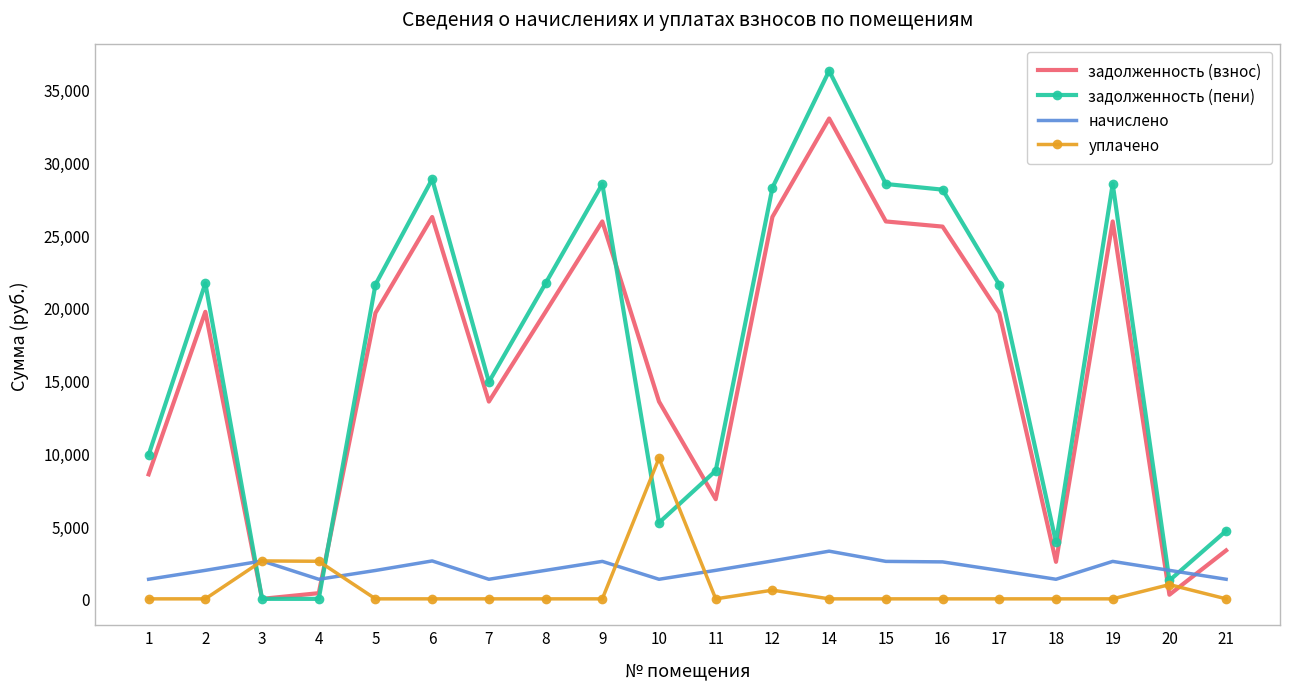

After their last crossing, which series has the higher values: уплачено or задолженность (взнос)?

задолженность (взнос)